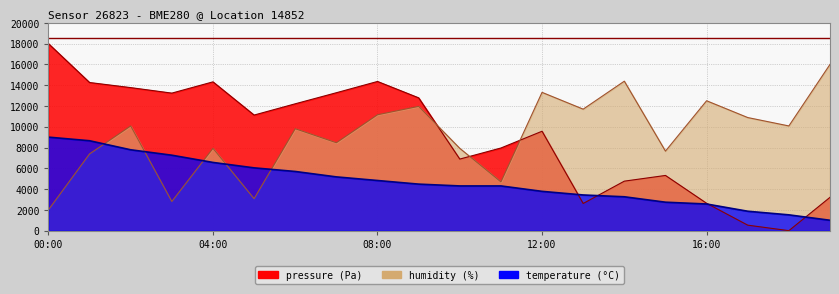

Which series has the largest total across all categories?

humidity